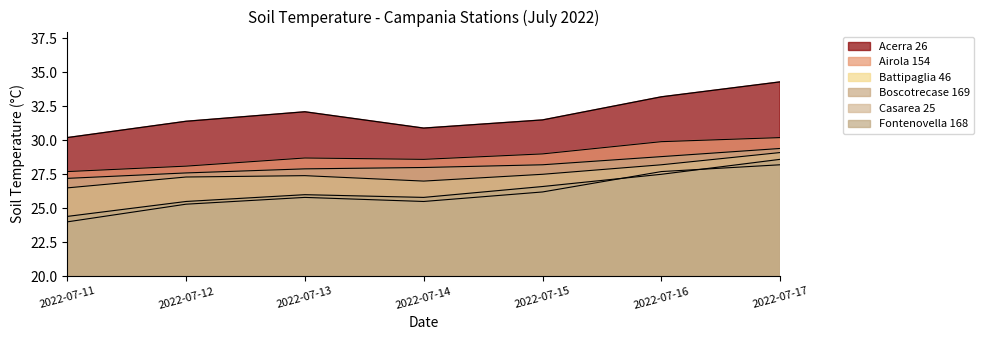

Between 2022-07-13 and 2022-07-17, which series saw the biggest shift?

Fontenovella 168